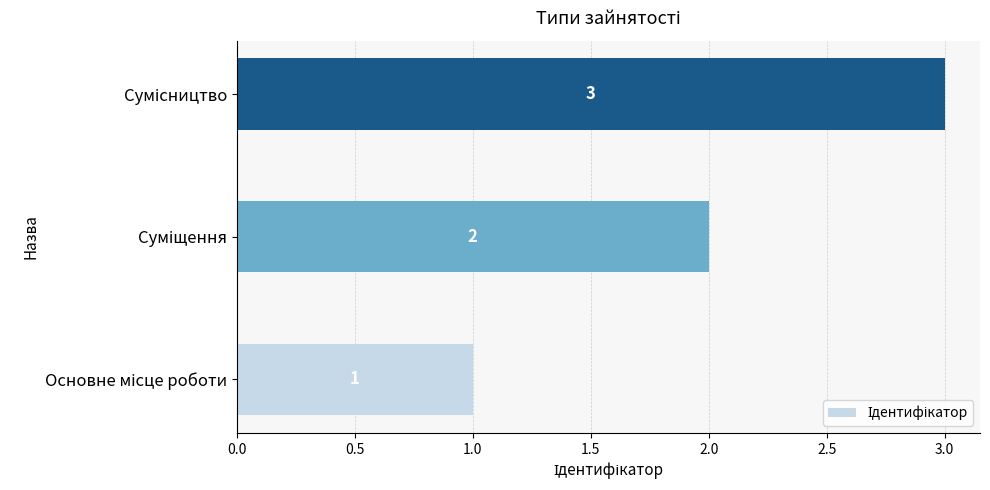

What is the greatest value displayed?

3